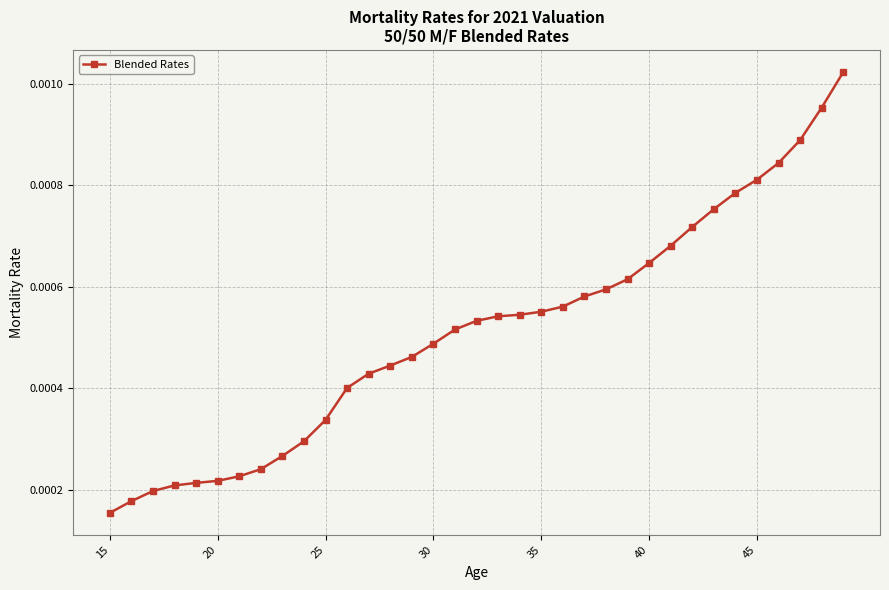

How many values are between 0 and 1?

35